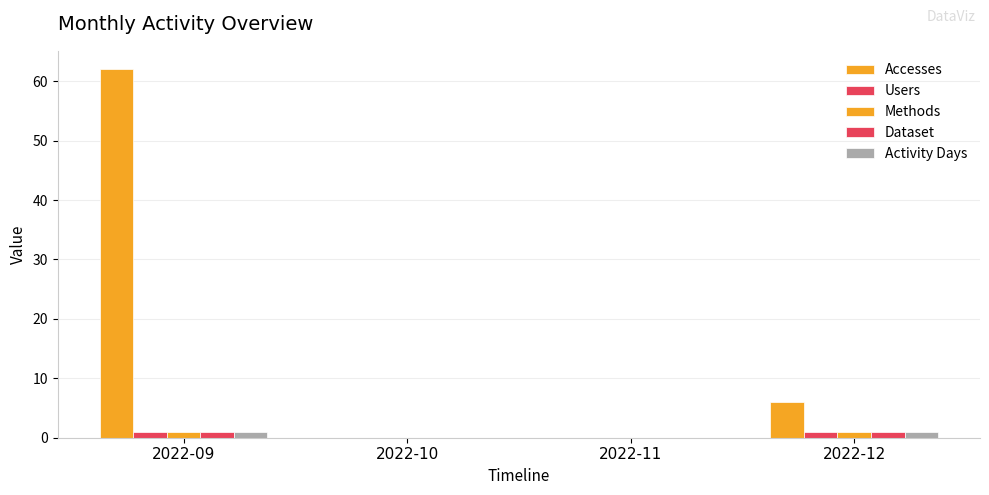

Which category has the highest value in the Methods series?

2022-09